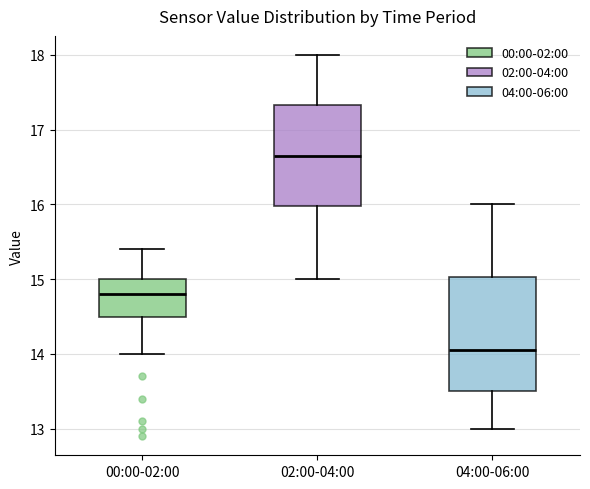

Comparing the boxes themselves (not the whiskers), which one is the tallest?

04:00-06:00